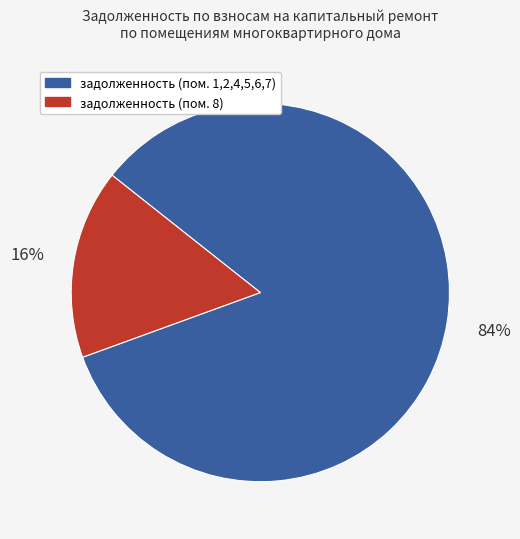

Count the number of slices in the pie.

2